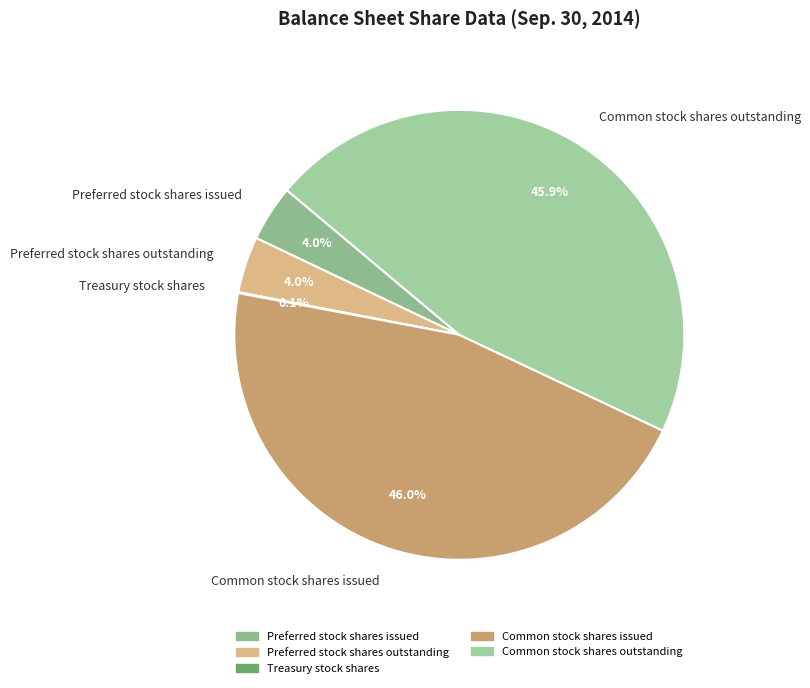

Between Common stock shares outstanding and Preferred stock shares issued, which is larger?

Common stock shares outstanding